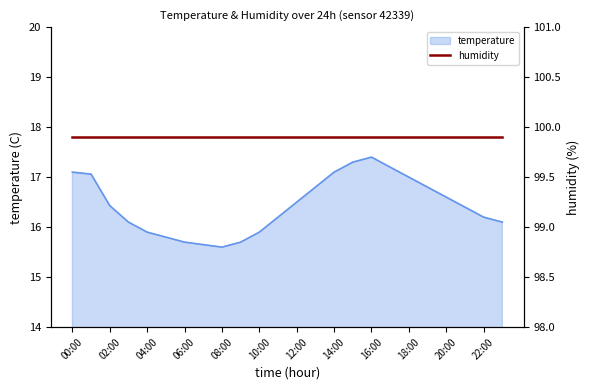

List the labels in order of value, smallest first.

08:00, 07:00, 06:00, 09:00, 05:00, 04:00, 10:00, 03:00, 23:00, 11:00, 22:00, 21:00, 02:00, 12:00, 20:00, 13:00, 19:00, 18:00, 01:00, 00:00, 14:00, 17:00, 15:00, 16:00